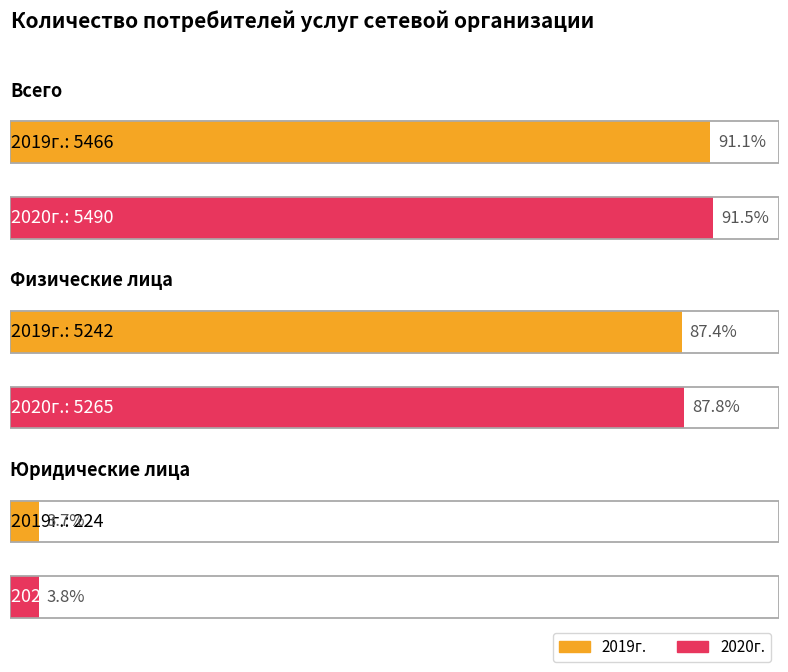

Which label corresponds to the smallest value in the chart?

Юридические лица